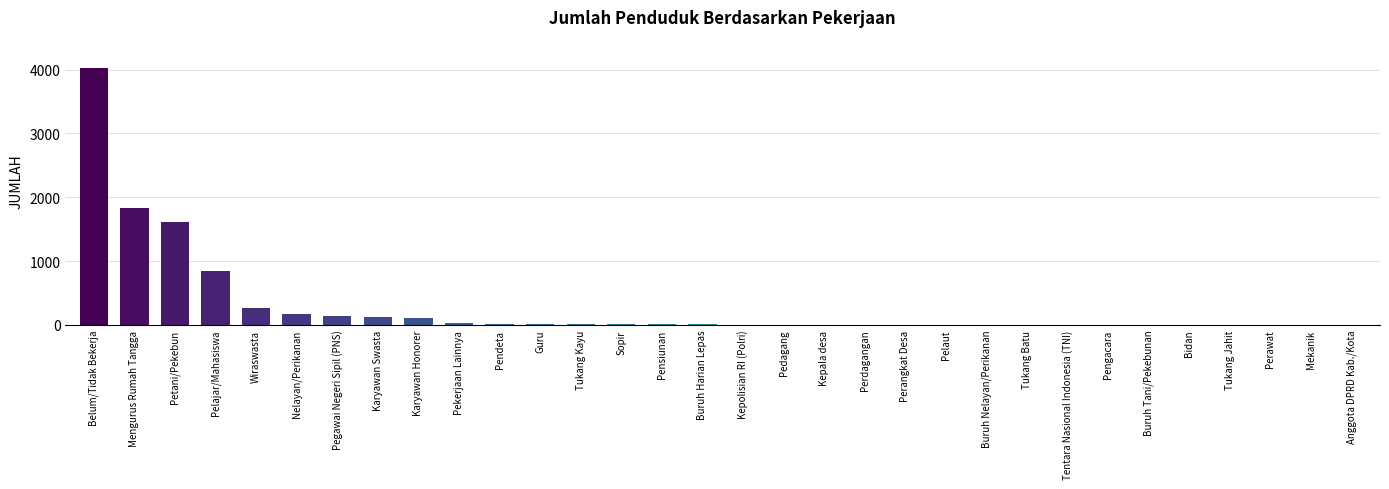

Where does the data first go above 7?

Belum/Tidak Bekerja